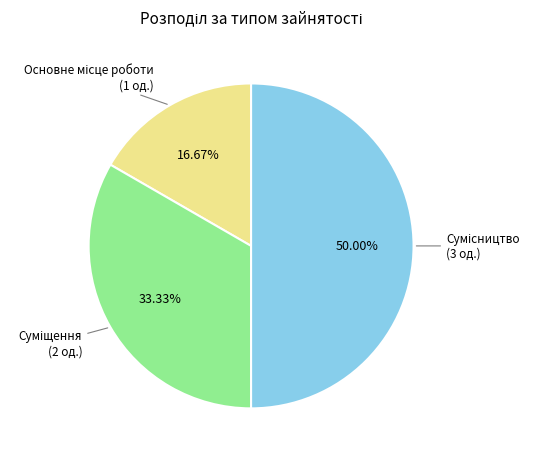

Count the number of slices in the pie.

3